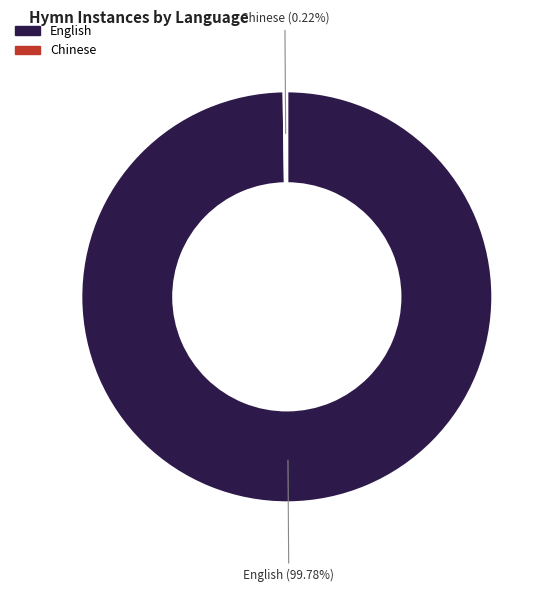

What is the majority slice?

English